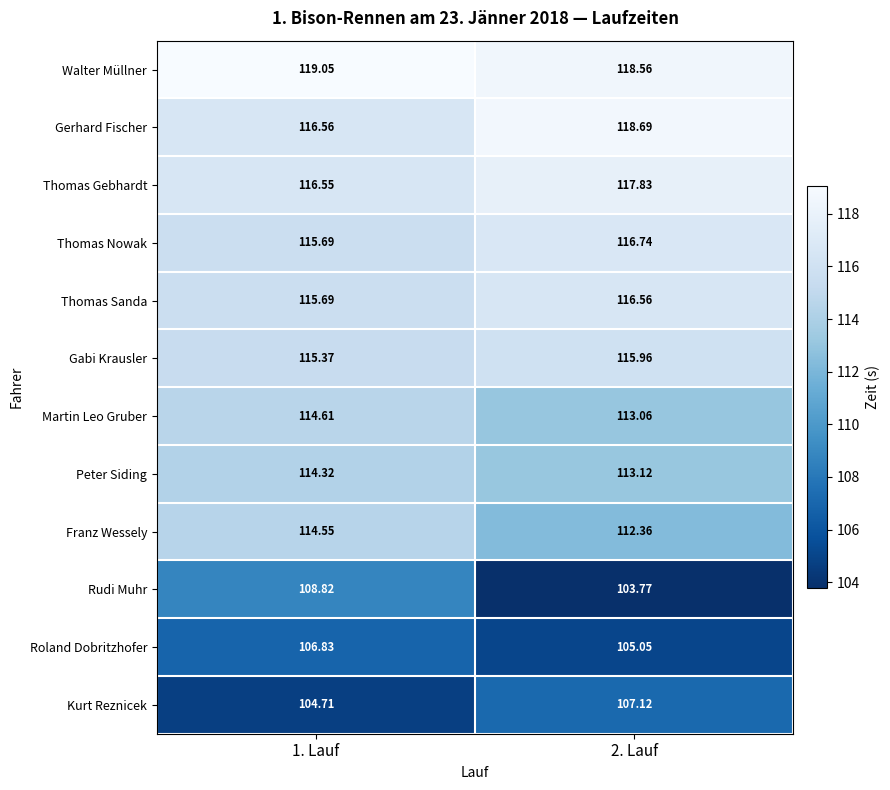

At how many categories does at least one series exceed 110?

2